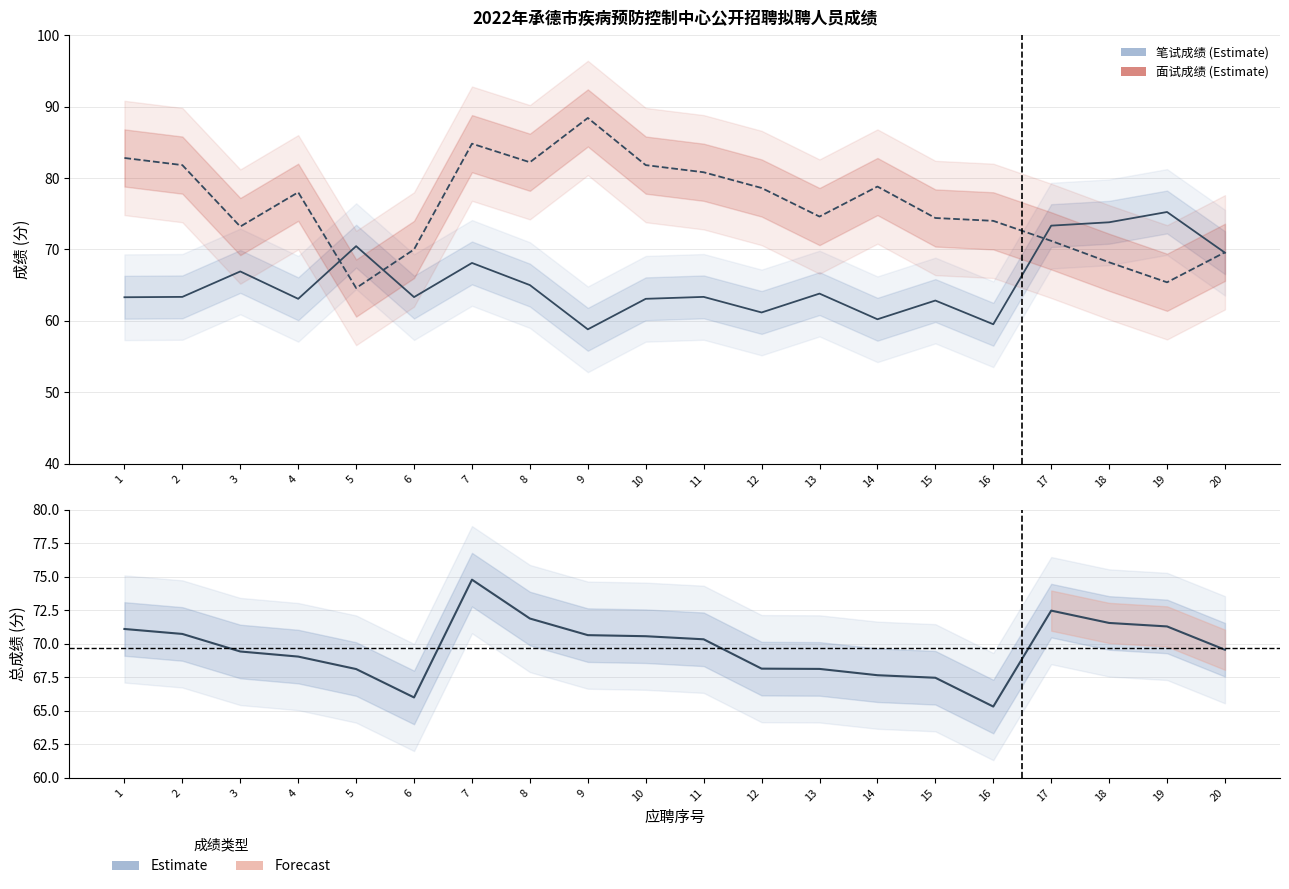

Reading left to right, extract all data points from this chart.

笔试成绩: 63.3	63.4	66.9	63.1	70.5	63.3	68.1	65.0	58.8	63.1	63.4	61.2	63.8	60.2	62.9	59.5	73.3	73.8	75.2	69.5
面试成绩: 82.8	81.8	73.2	78.0	64.6	70.0	84.8	82.2	88.4	81.8	80.8	78.6	74.6	78.8	74.4	74.0	71.2	68.2	65.4	69.6
总成绩: 71.1	70.7	69.4	69.0	68.1	66.0	74.8	71.9	70.7	70.6	70.3	68.2	68.1	67.7	67.5	65.3	72.5	71.6	71.3	69.6